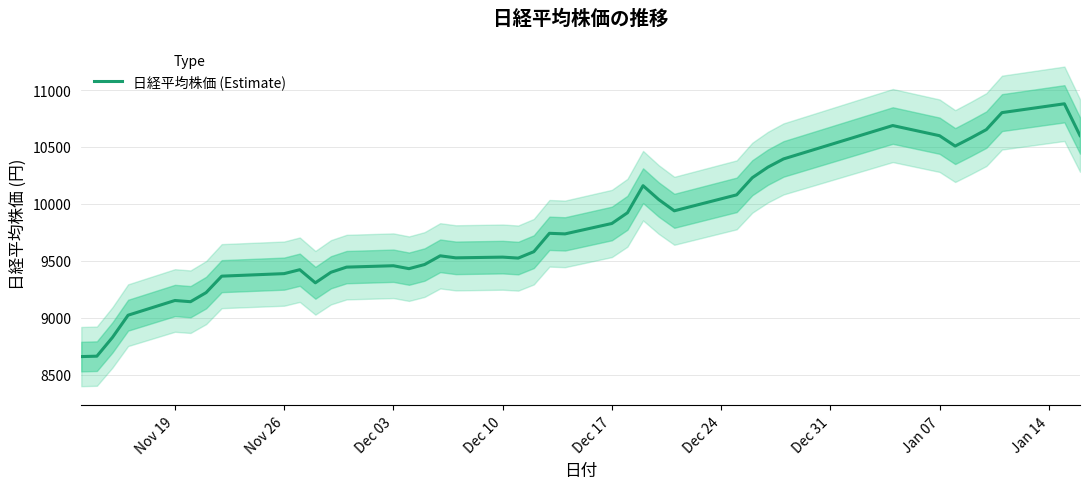

What is the value of the 33rd point from the left?

10688.1